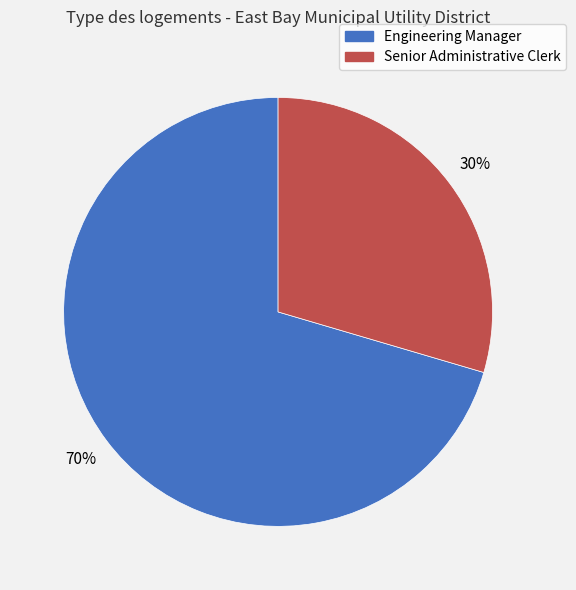

Which has a higher value, Senior Administrative Clerk or Engineering Manager?

Engineering Manager